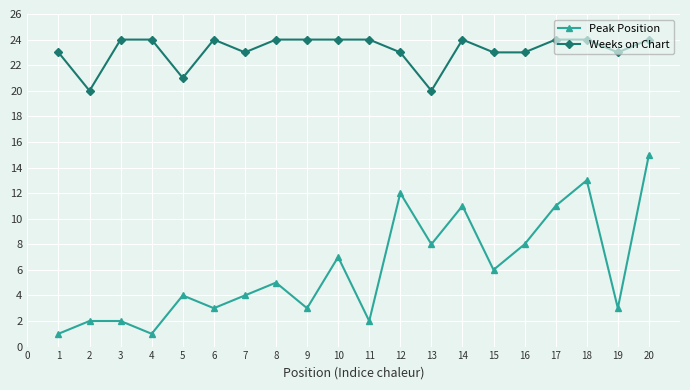

What is the greatest value displayed?

24